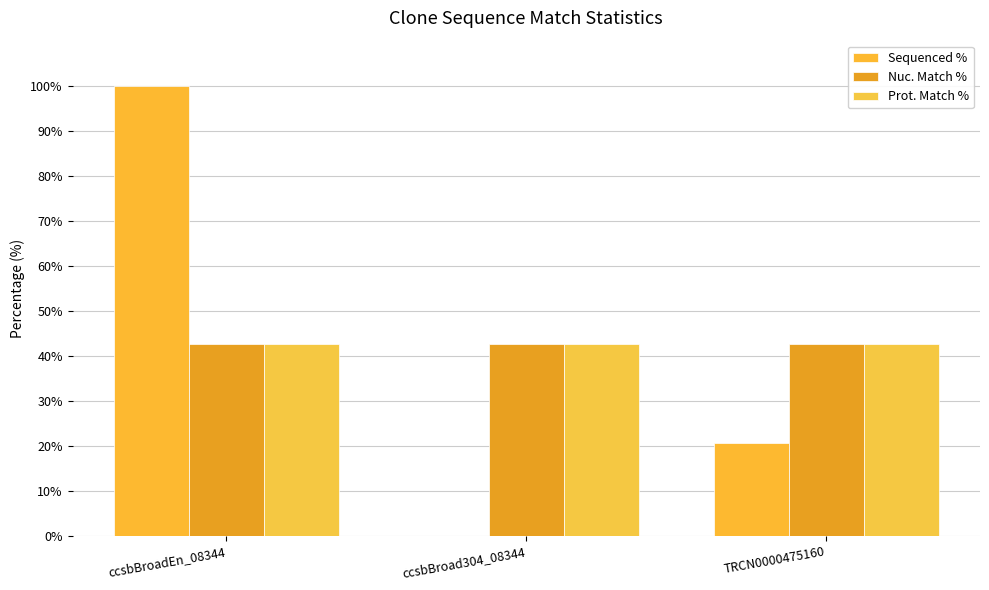

List the series in order of their peak value, highest first.

Sequenced %, Nuc. Match %, Prot. Match %